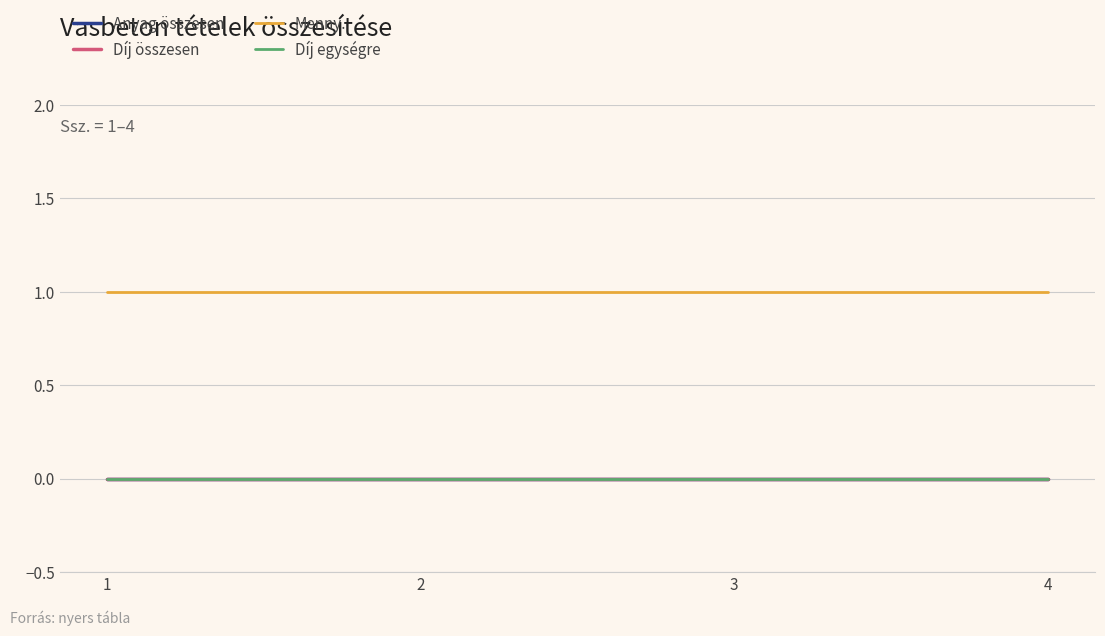

Does the chart display data point markers on the line(s)?

No